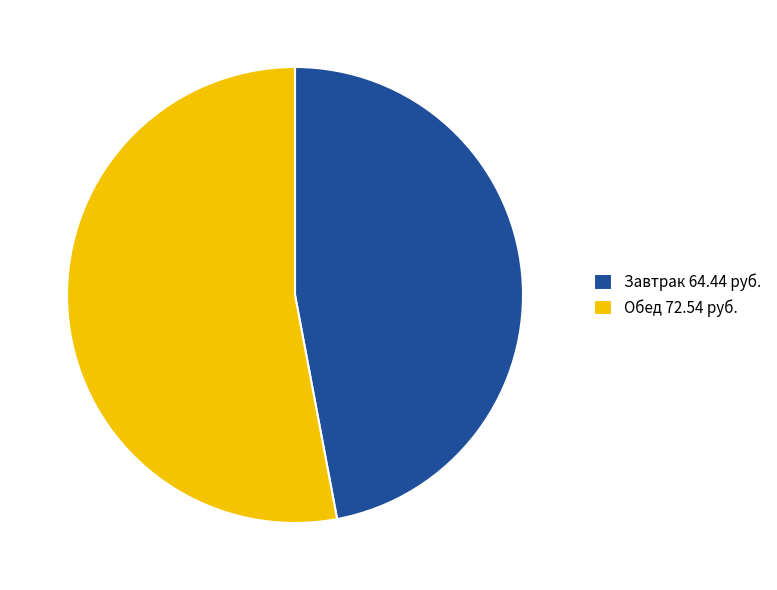

Is Завтрак the majority of the pie?

No